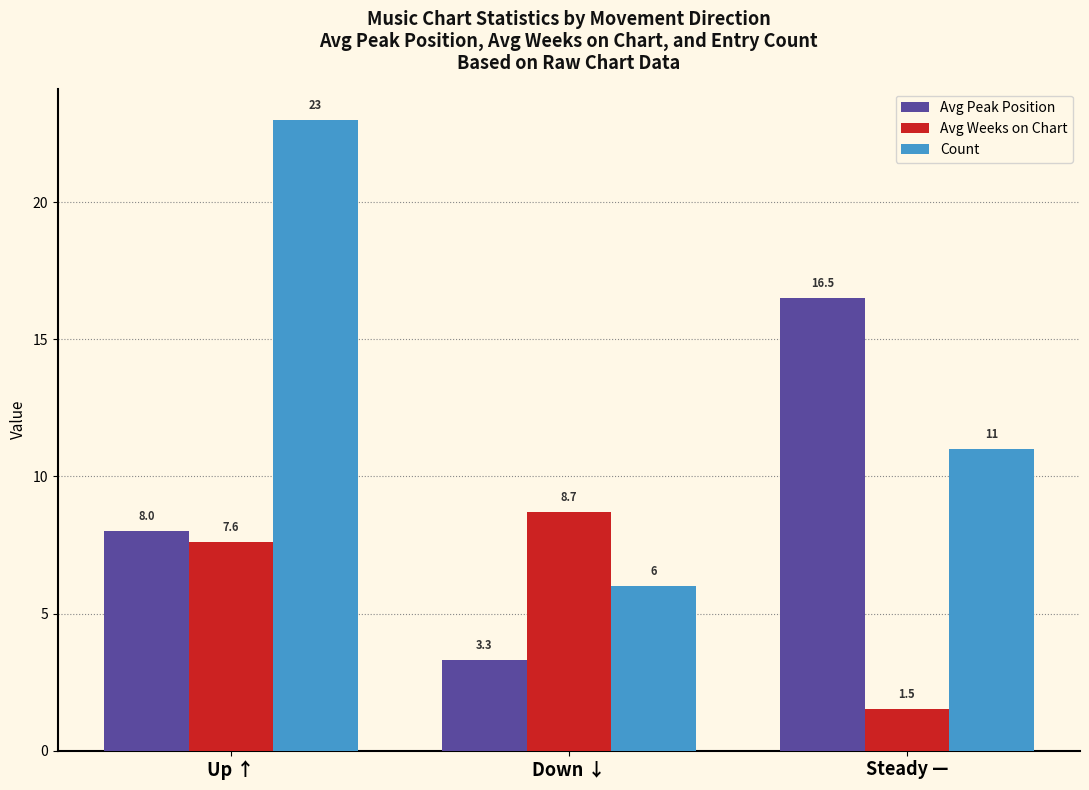

What value does the Count series have at Steady —?

11.0